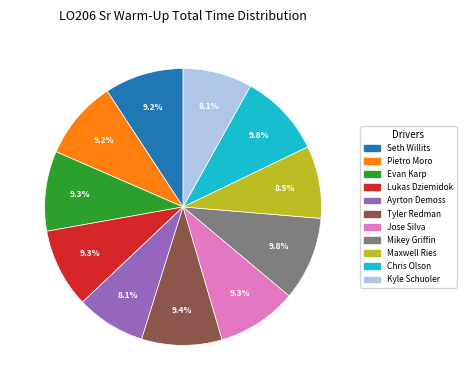

What is the ratio of the value at Chris Olson to the value at Ayrton Demoss?

1.2